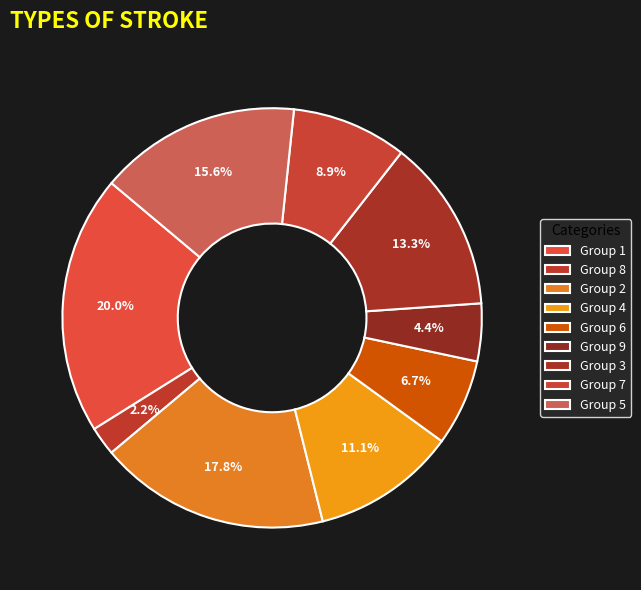

To the nearest percent, what is the difference between the largest and smallest slice percentages?

18%